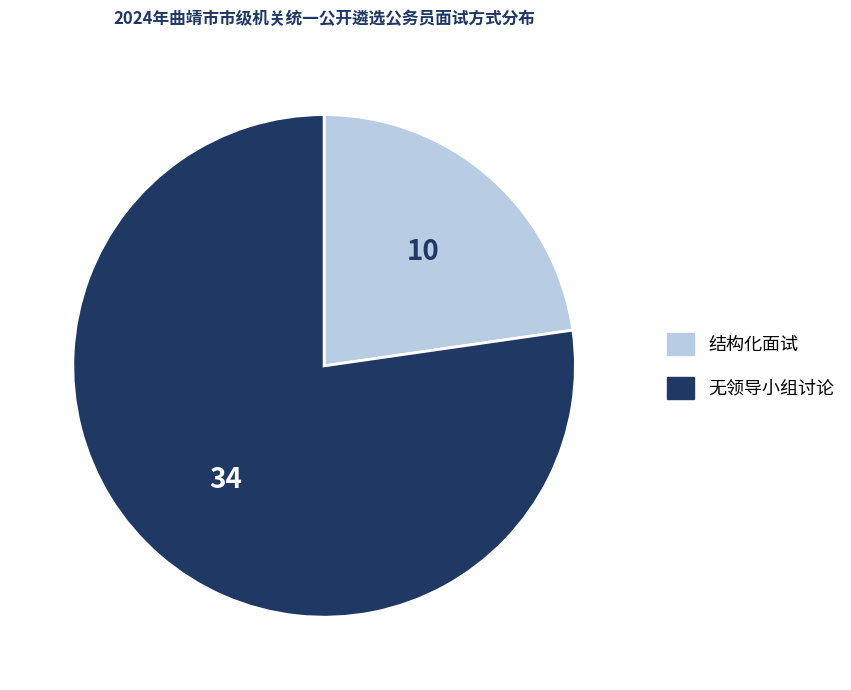

What is the largest slice in the pie chart?

无领导小组讨论